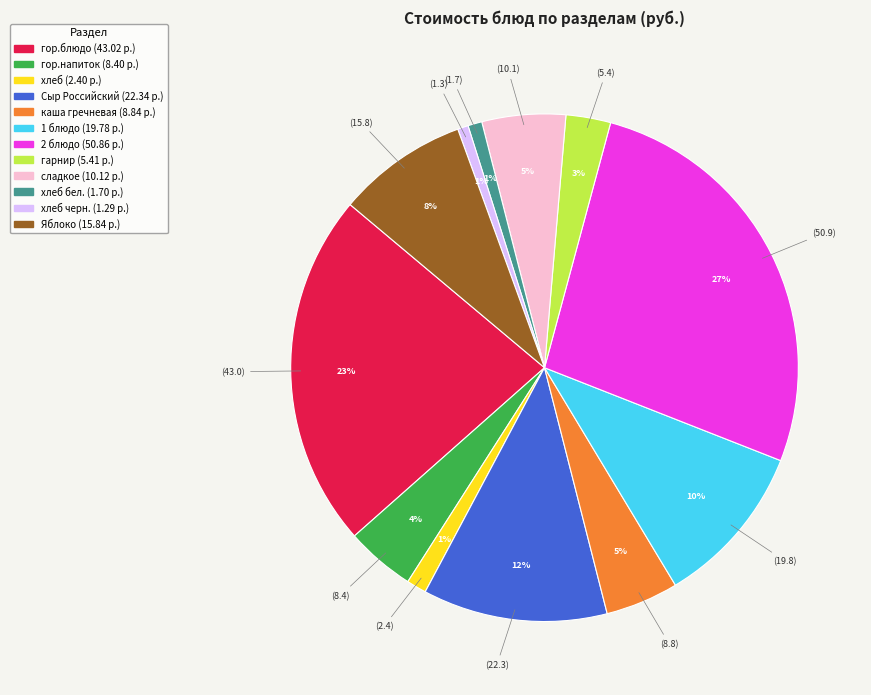

To the nearest percent, what is the difference between the largest and smallest slice percentages?

26%